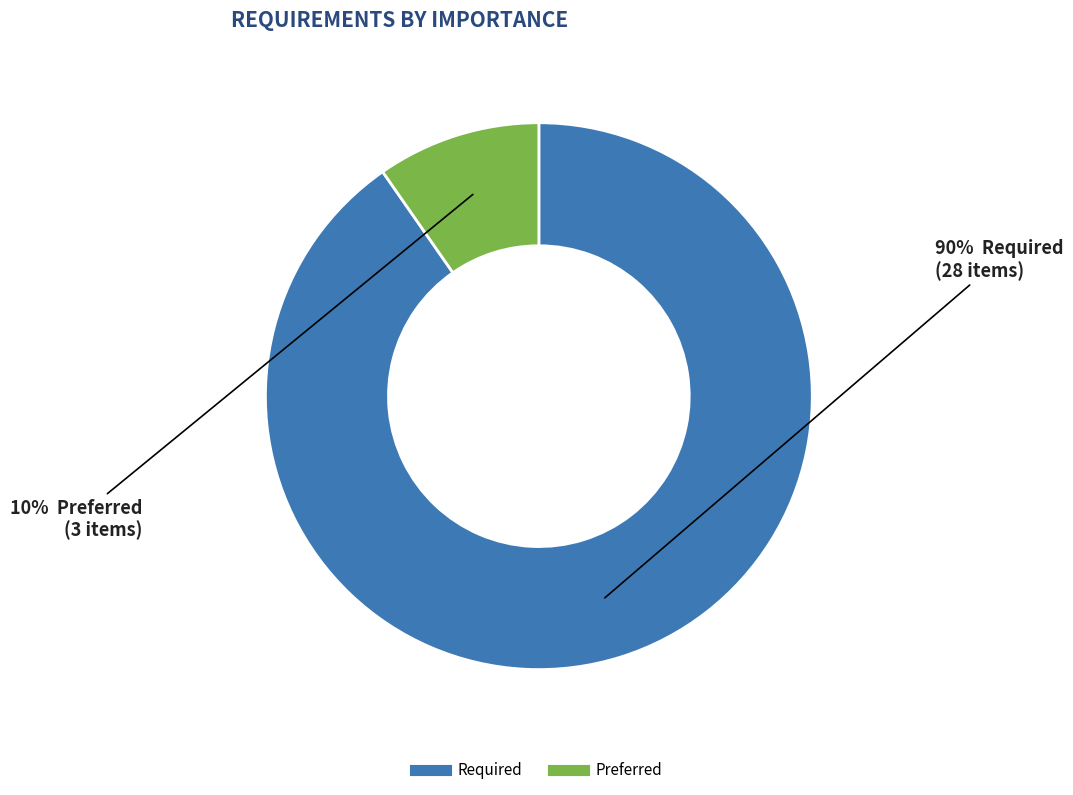

Do Required and Preferred together represent more than half of the pie?

Yes